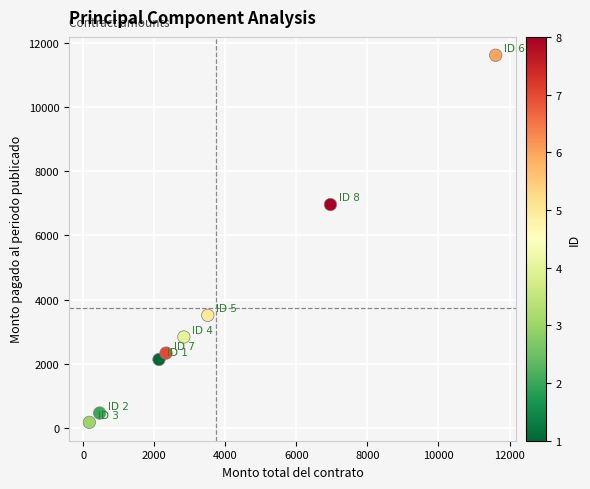

What is the range of Y values (max minus min)?

11437.1